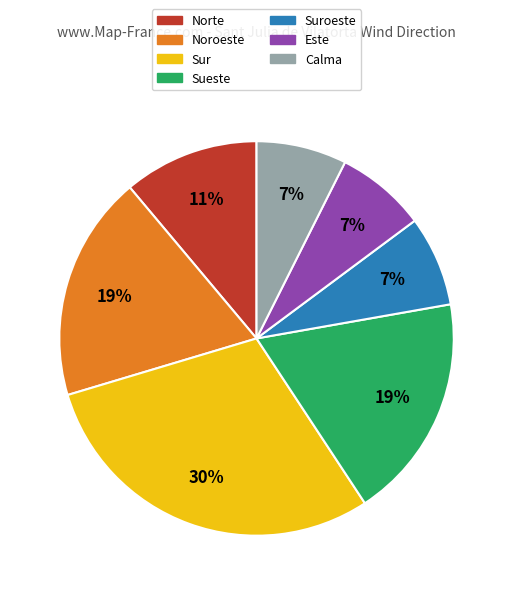

Between Suroeste and Norte, which is larger?

Norte